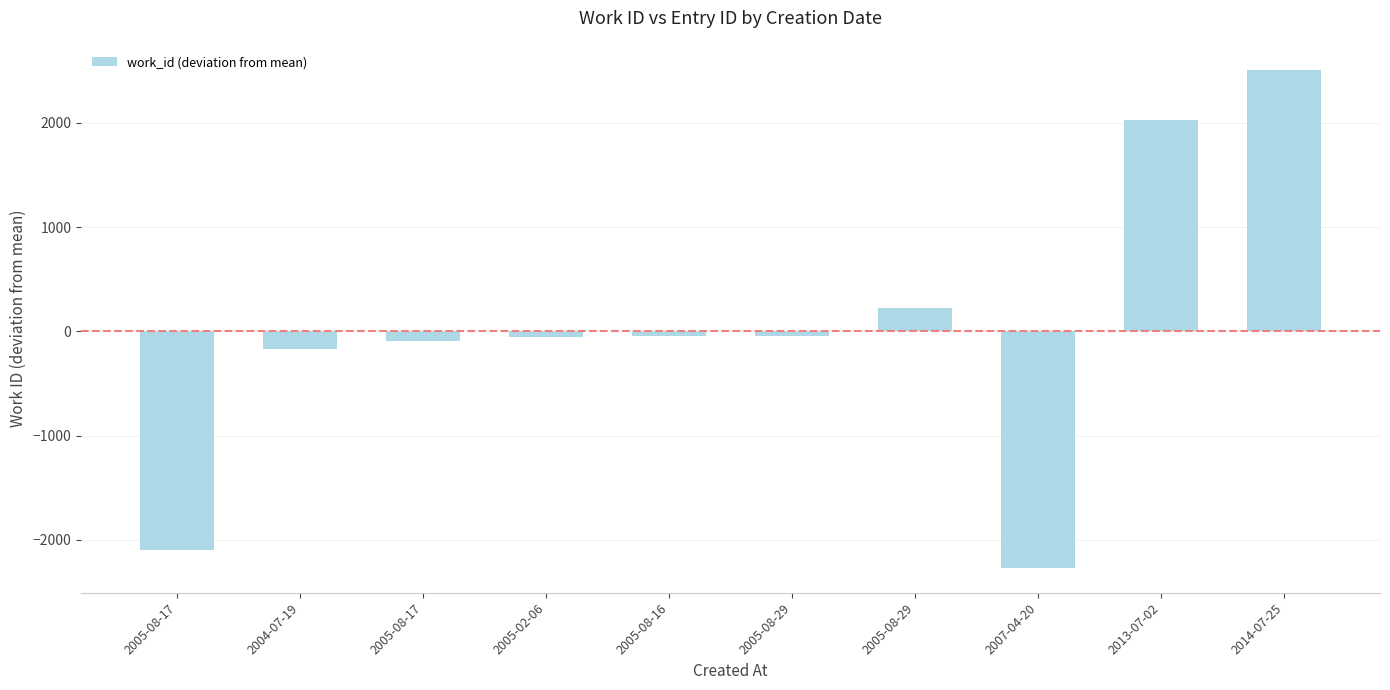

Is it true that the value at 2005-08-29 is -74.6?

False